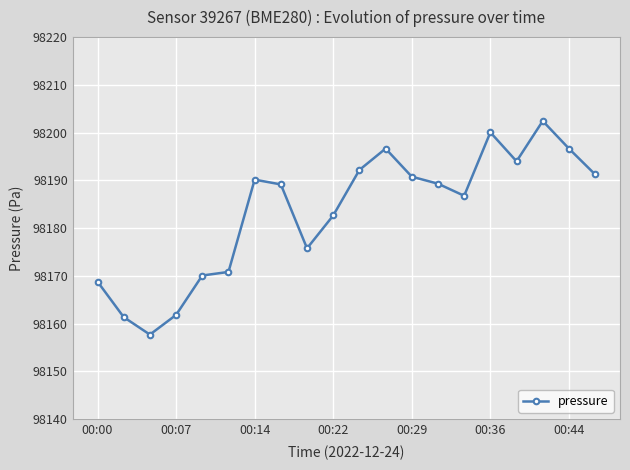

How many points are higher than both their immediate neighbors (excluding endpoints)?

4